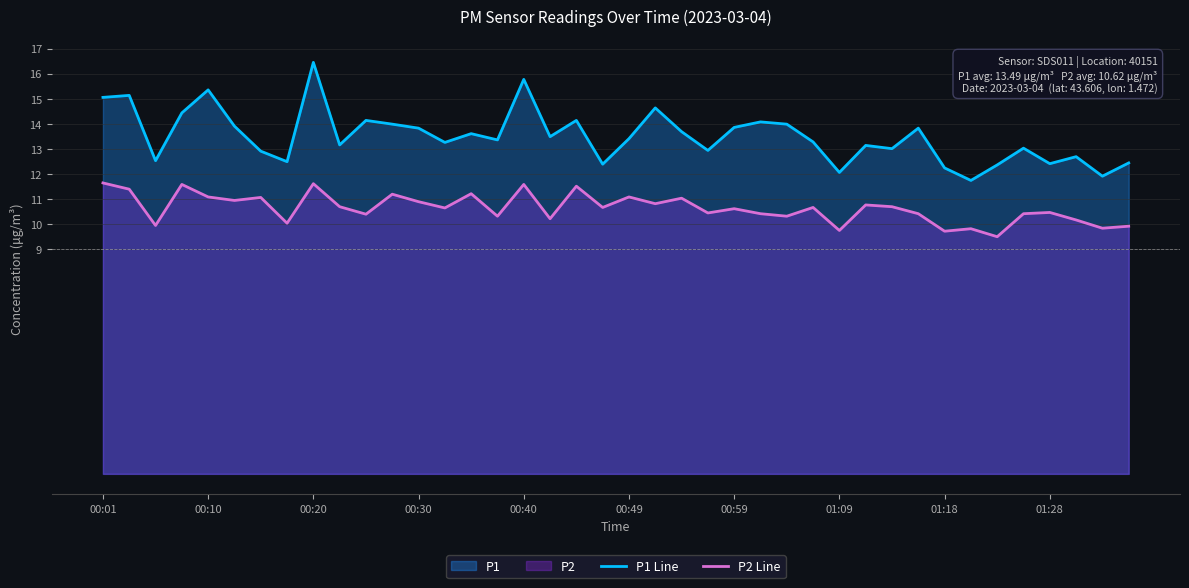

List the series in order of their peak value, highest first.

P1 Line, P2 Line